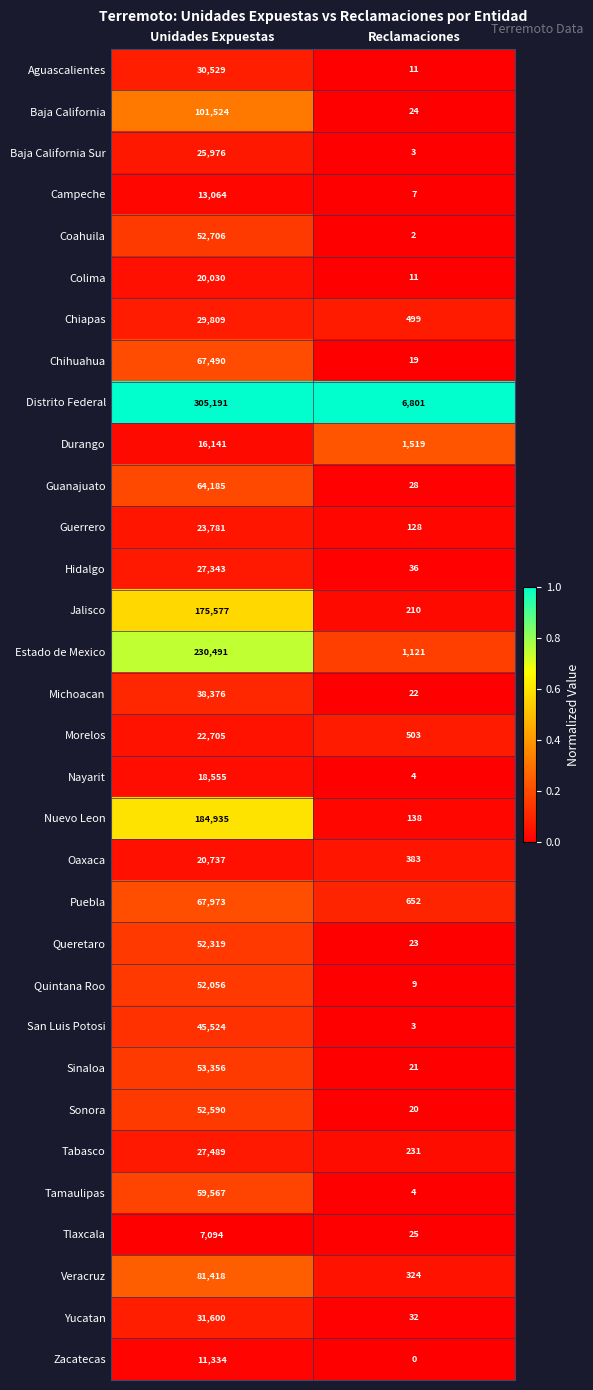

True or false: Campeche has a value of 9142 at Unidades Expuestas.

False